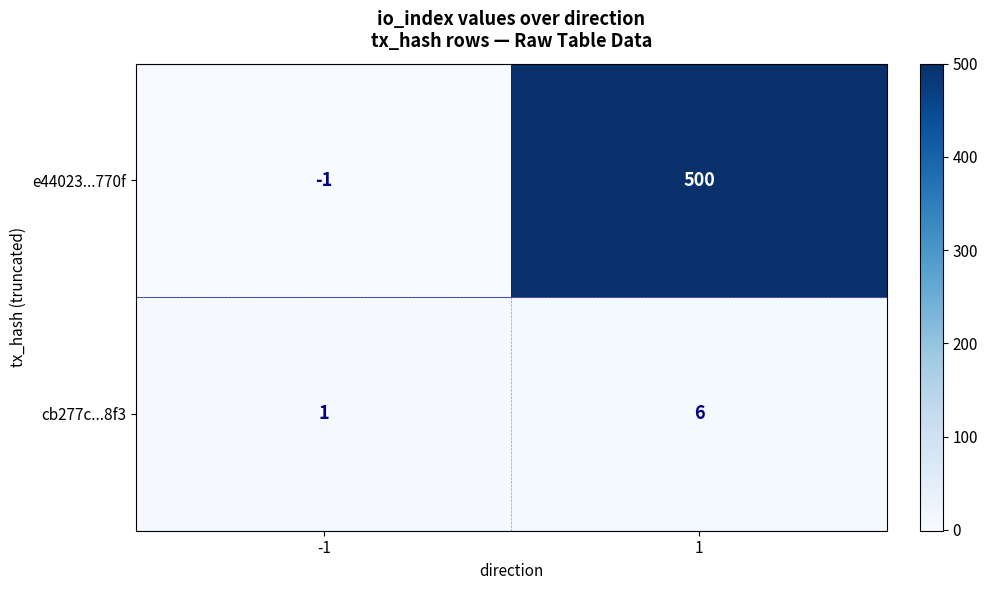

Between -1 and 1, which series saw the biggest shift?

e44023...770f